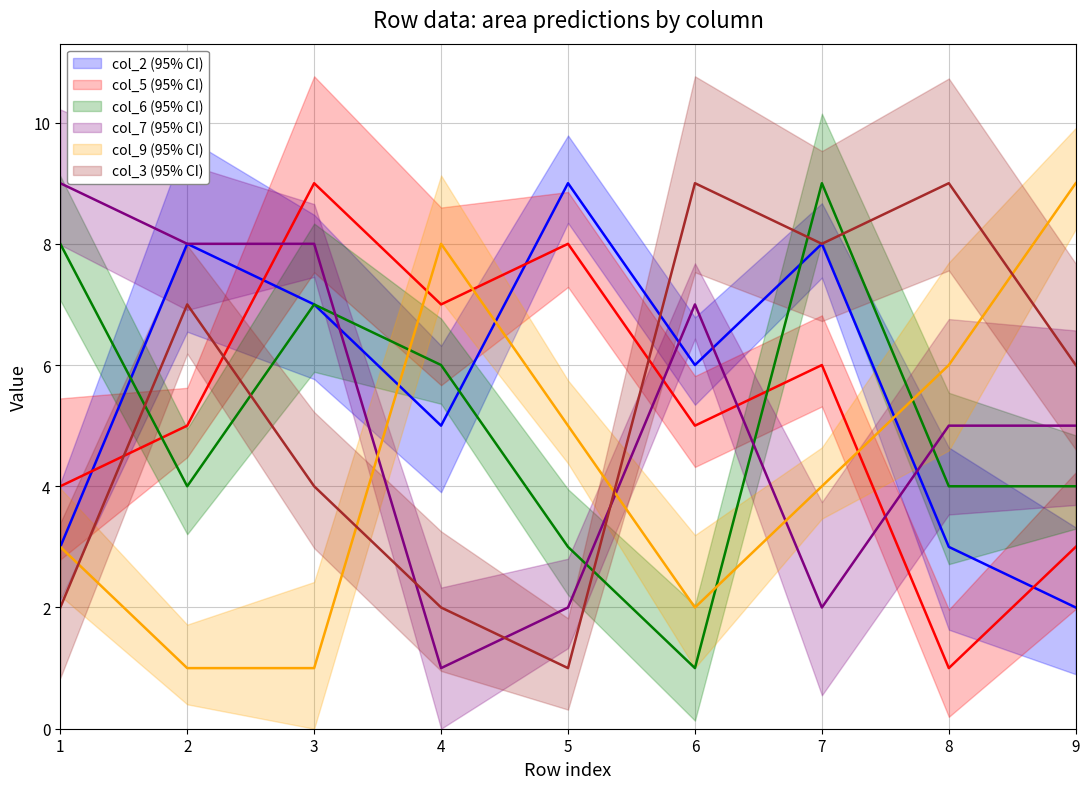

Count the col_6 values in the range 4 to 7.

5